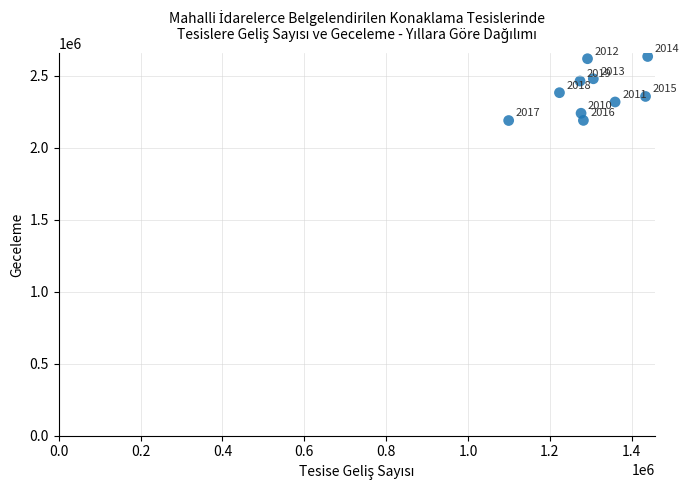

What is the average X value?

1298502